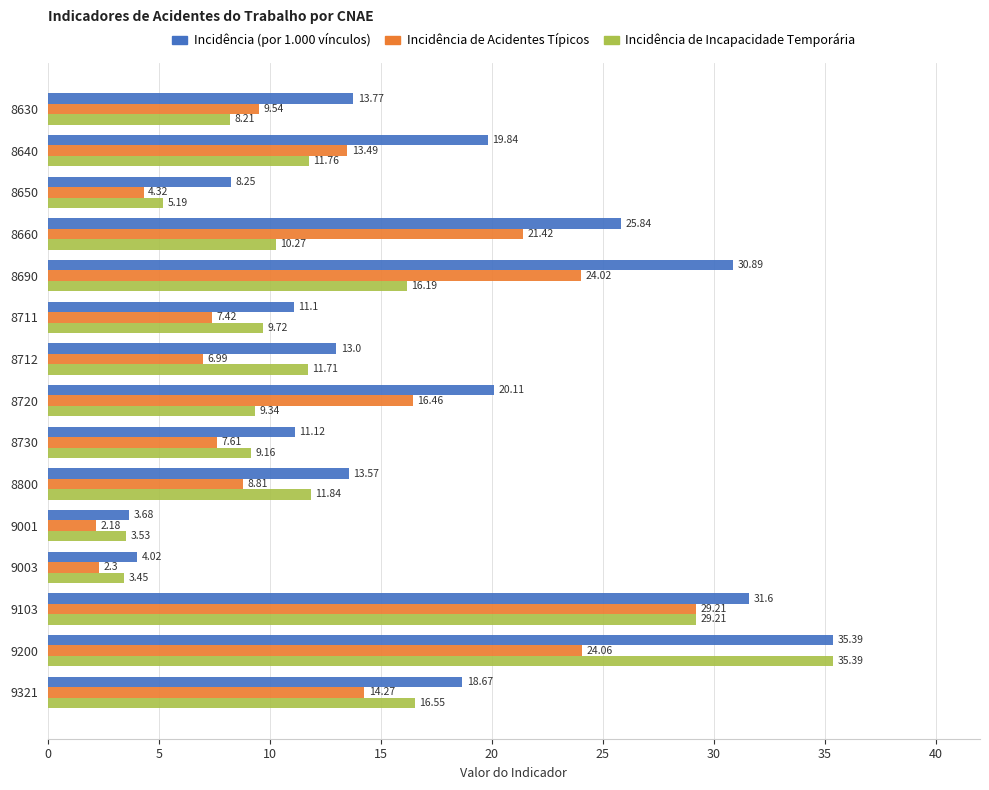

What are all the series names shown in the legend?

Incidência (por 1.000 vínculos), Incidência de Acidentes Típicos, Incidência de Incapacidade Temporária